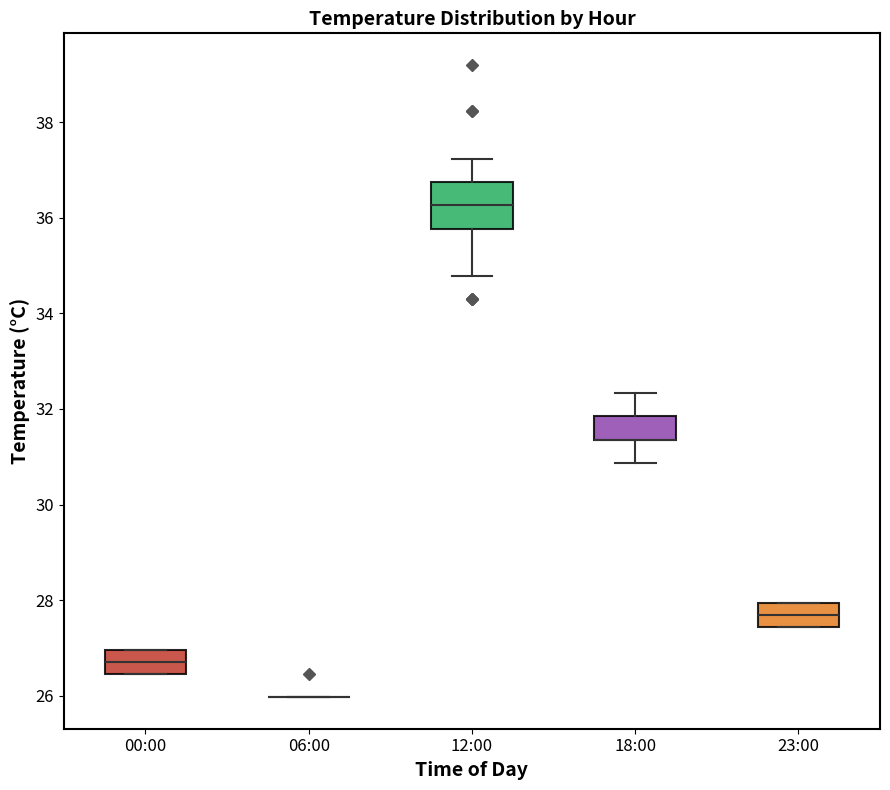

Where is the upper edge of the box for 12:00 on the y-axis? The values are not printed on the chart, so give them approximately, as read against the axis.

36.8